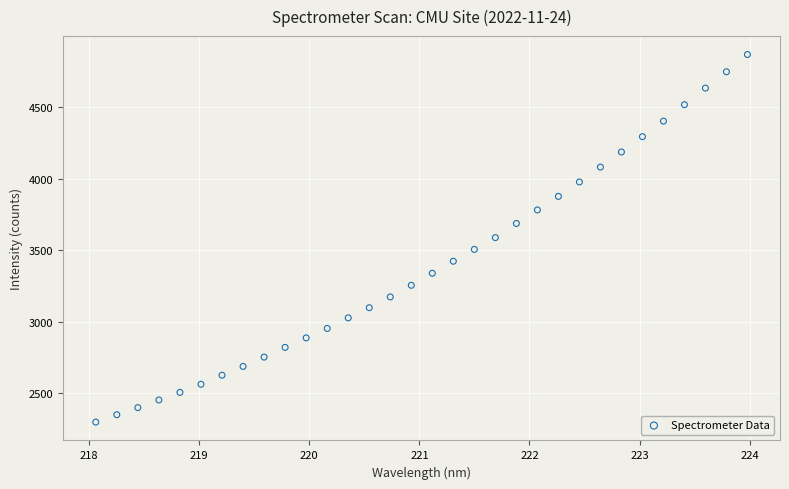

What is the range of X values (max minus min)?

5.9